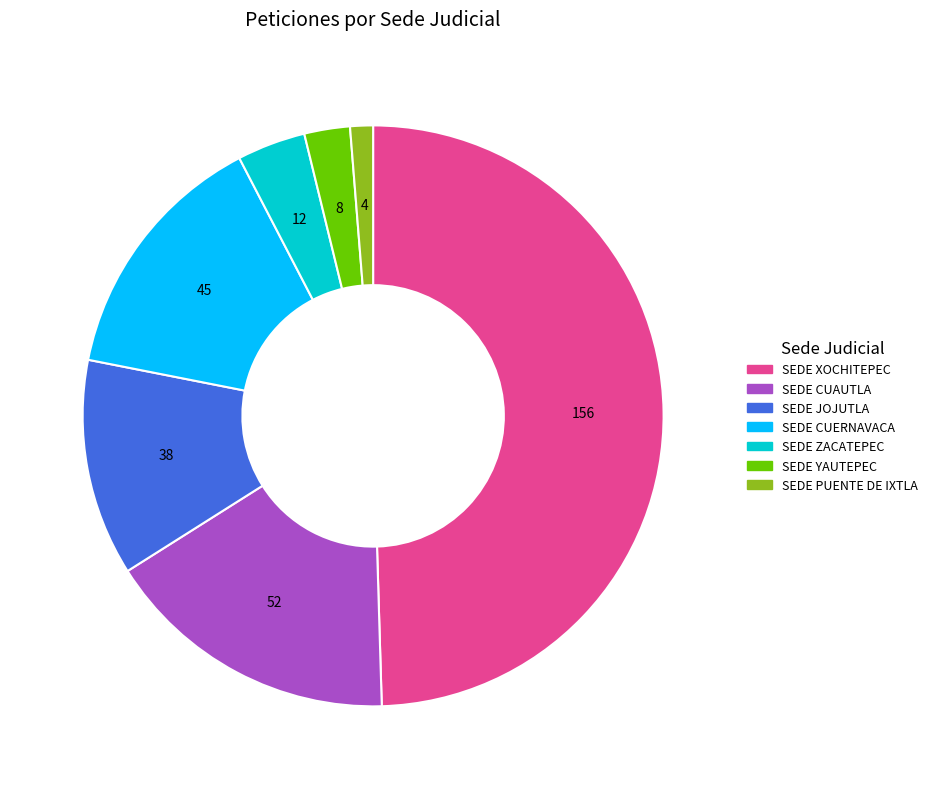

Does SEDE YAUTEPEC account for over 50% of the chart?

No